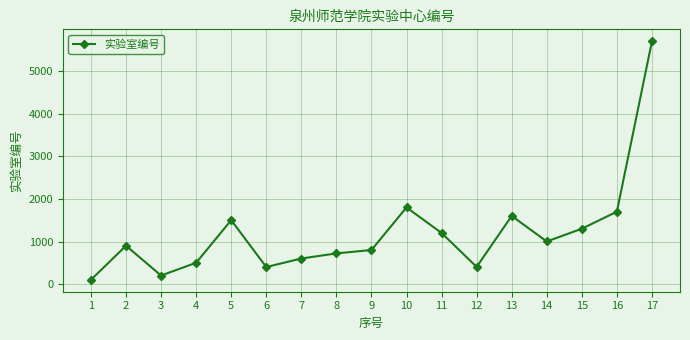

The value at 8 is 722. True or false?

True